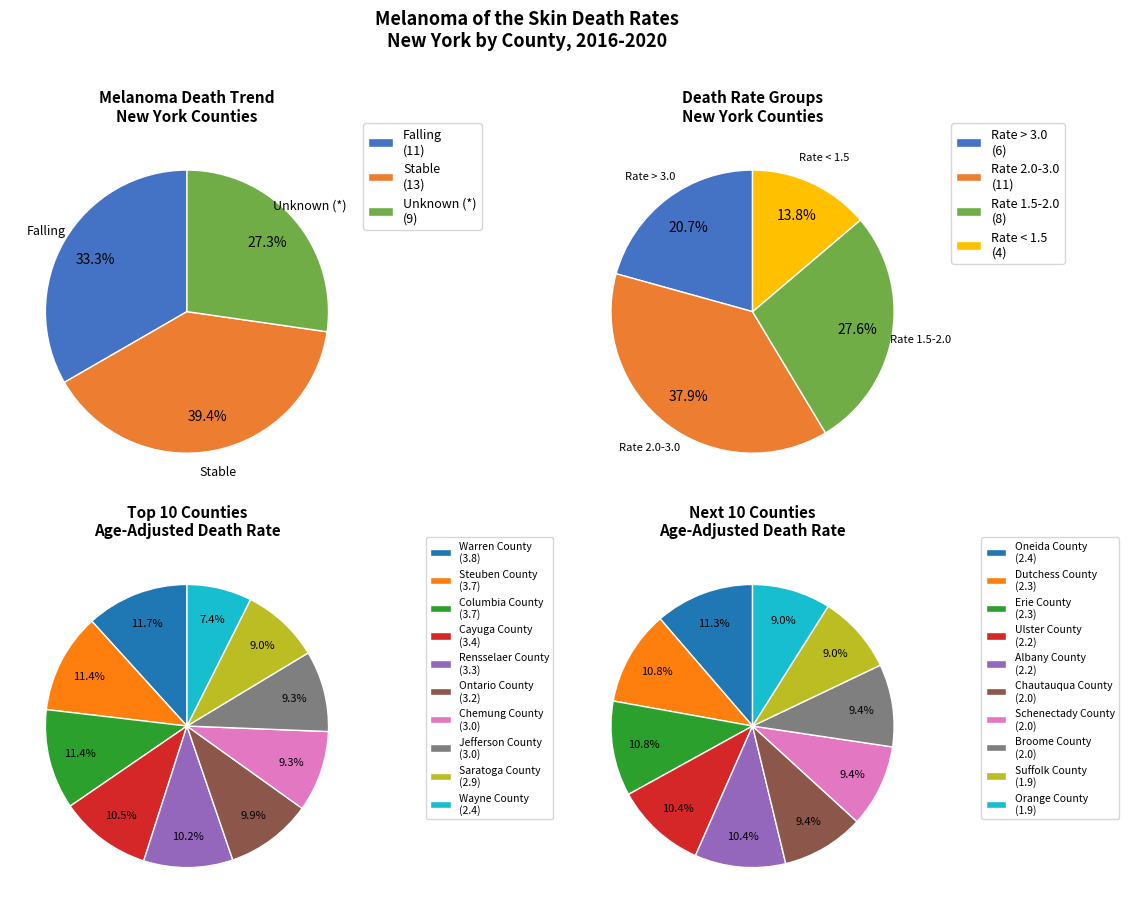

Combined, what portion of the pie is 7 and 3?

18.2%